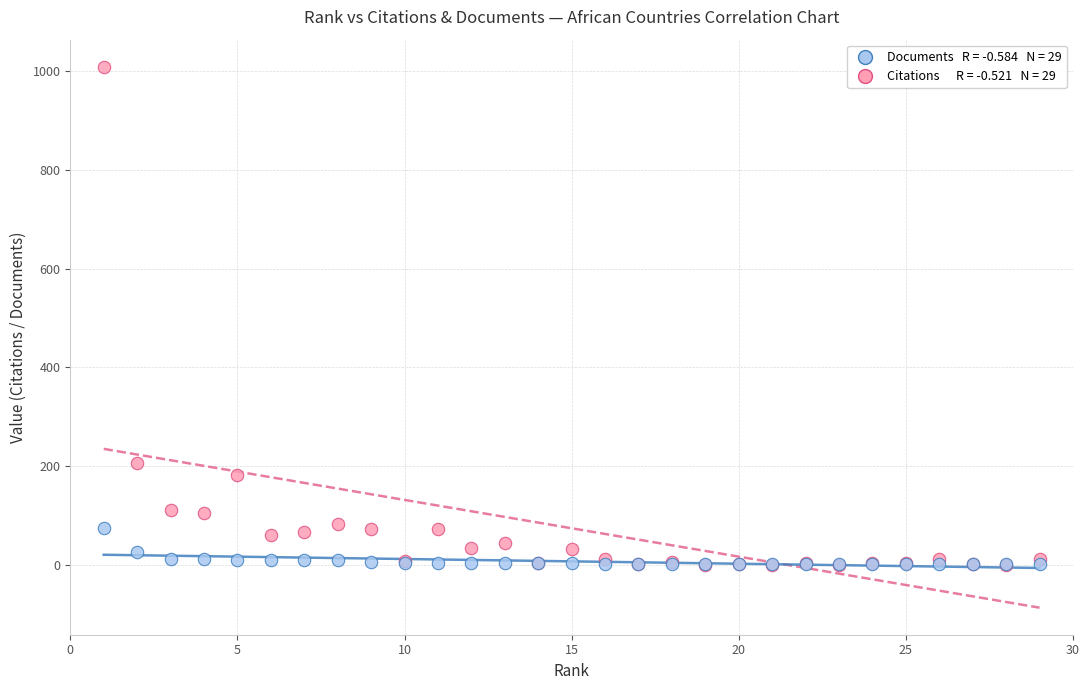

Across all series, what Y value is closest to 504?

207